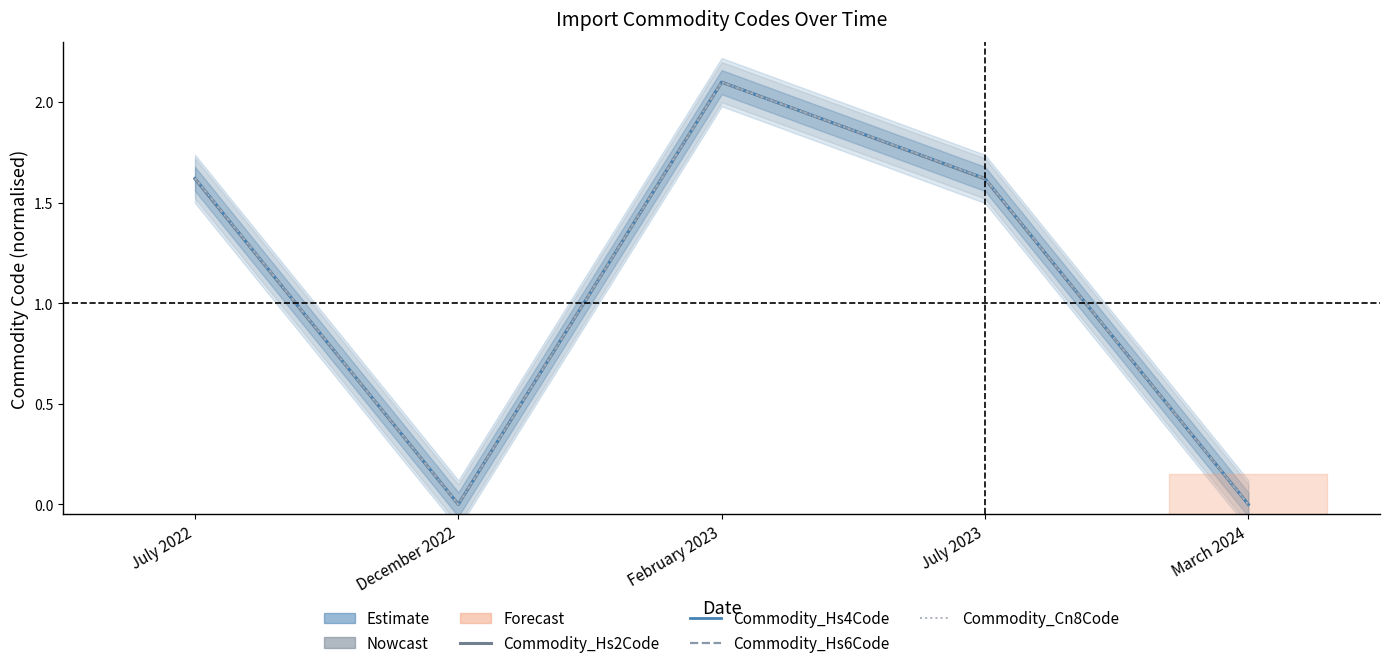

Is it true that Commodity_Hs6Code equals 0.6 at July 2023?

False